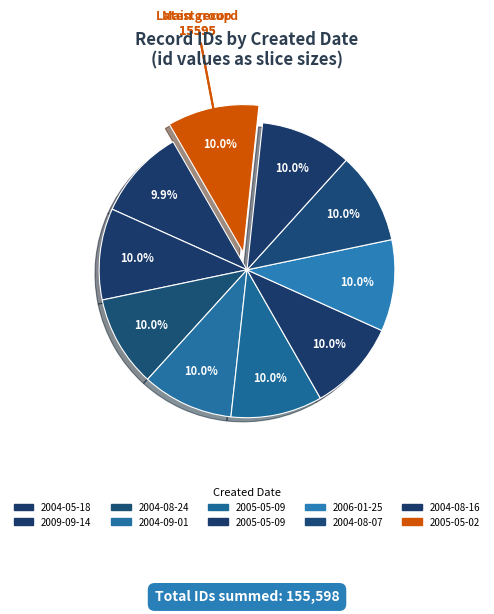

Count the number of slices in the pie.

10